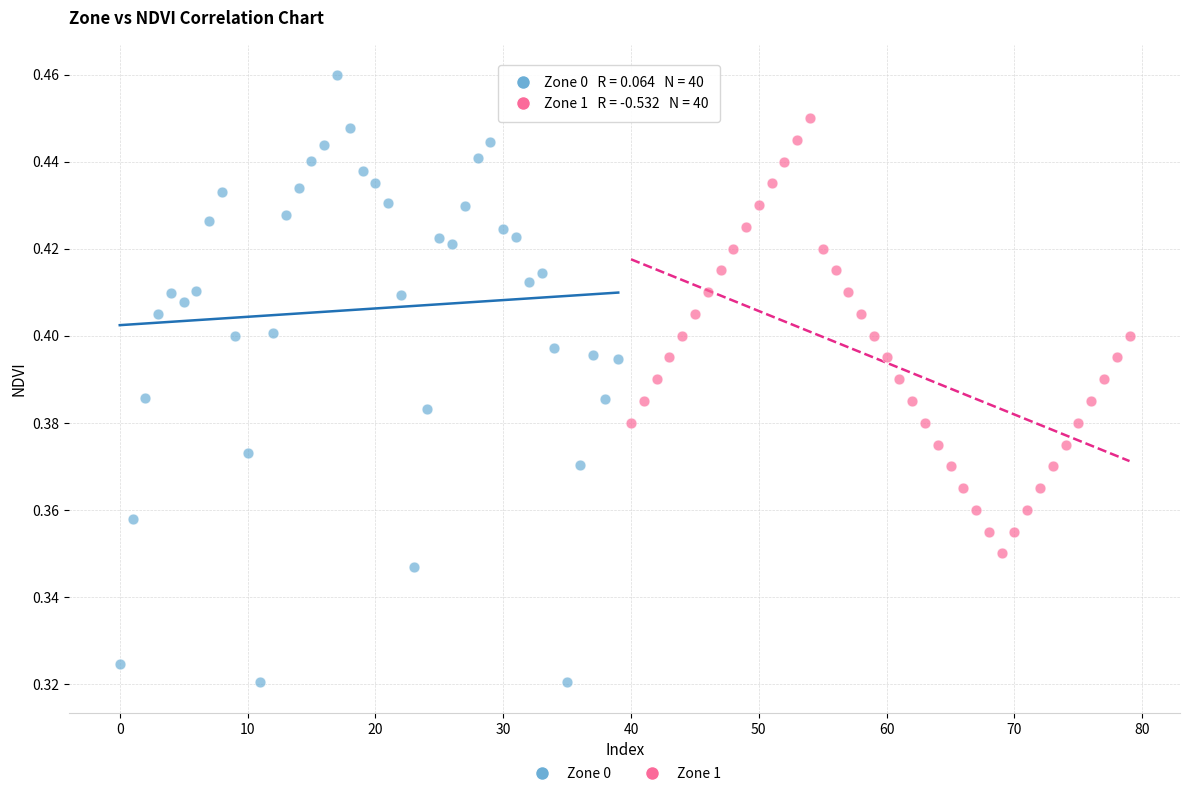

Which series contains the highest Y value?

Zone 0